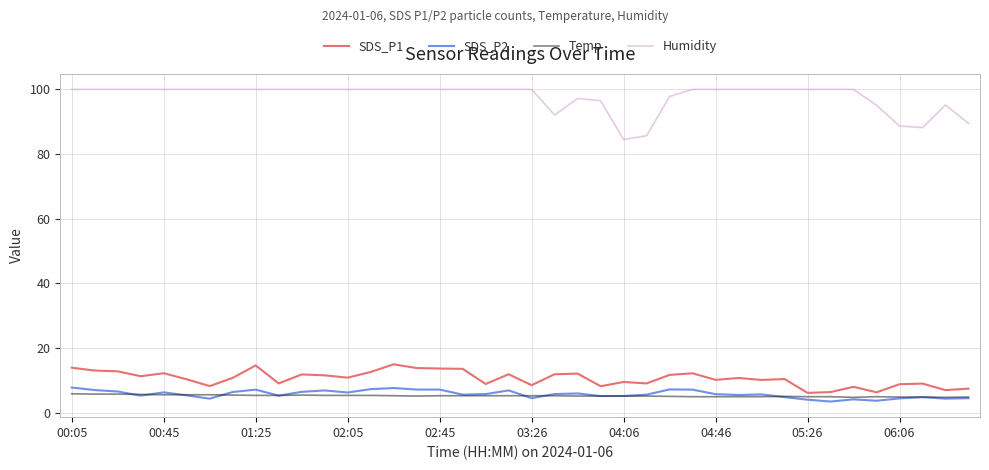

What are all the series names shown in the legend?

SDS_P1, SDS_P2, Temp, Humidity